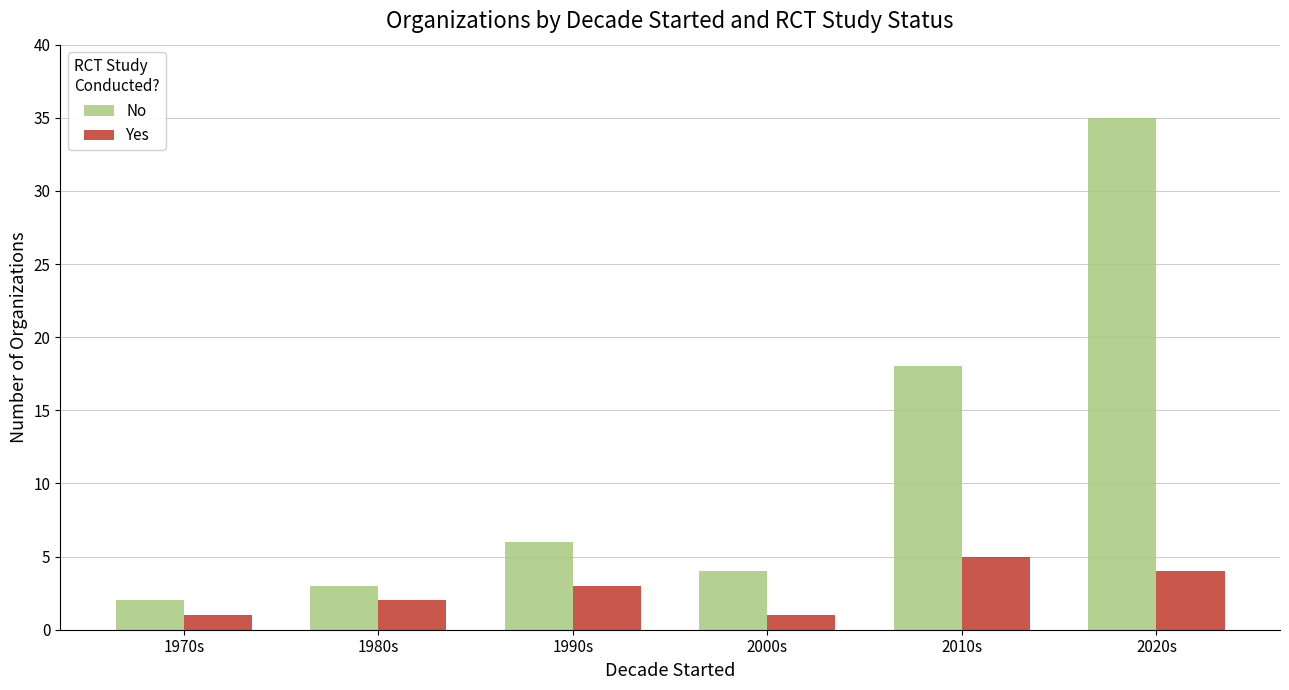

What is the difference between the Yes values at 2000s and 1980s?

1